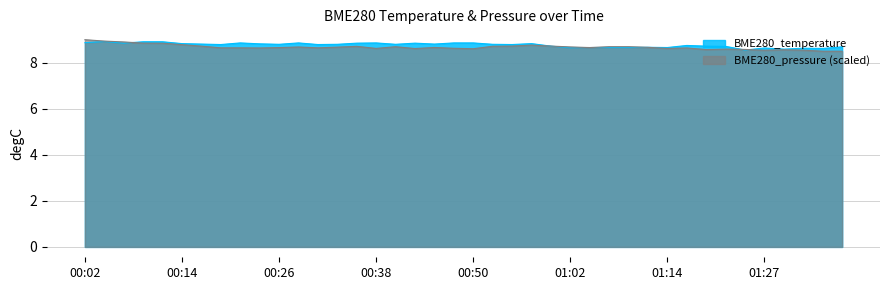

Where is the first local maximum?

00:04